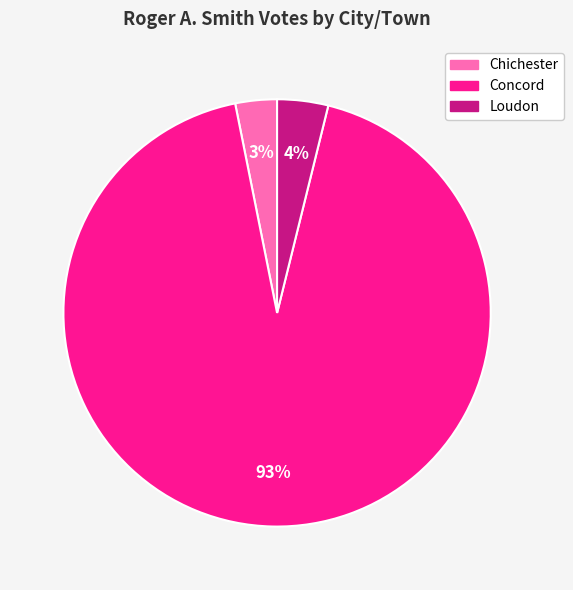

Do Concord and Chichester together represent more than half of the pie?

Yes